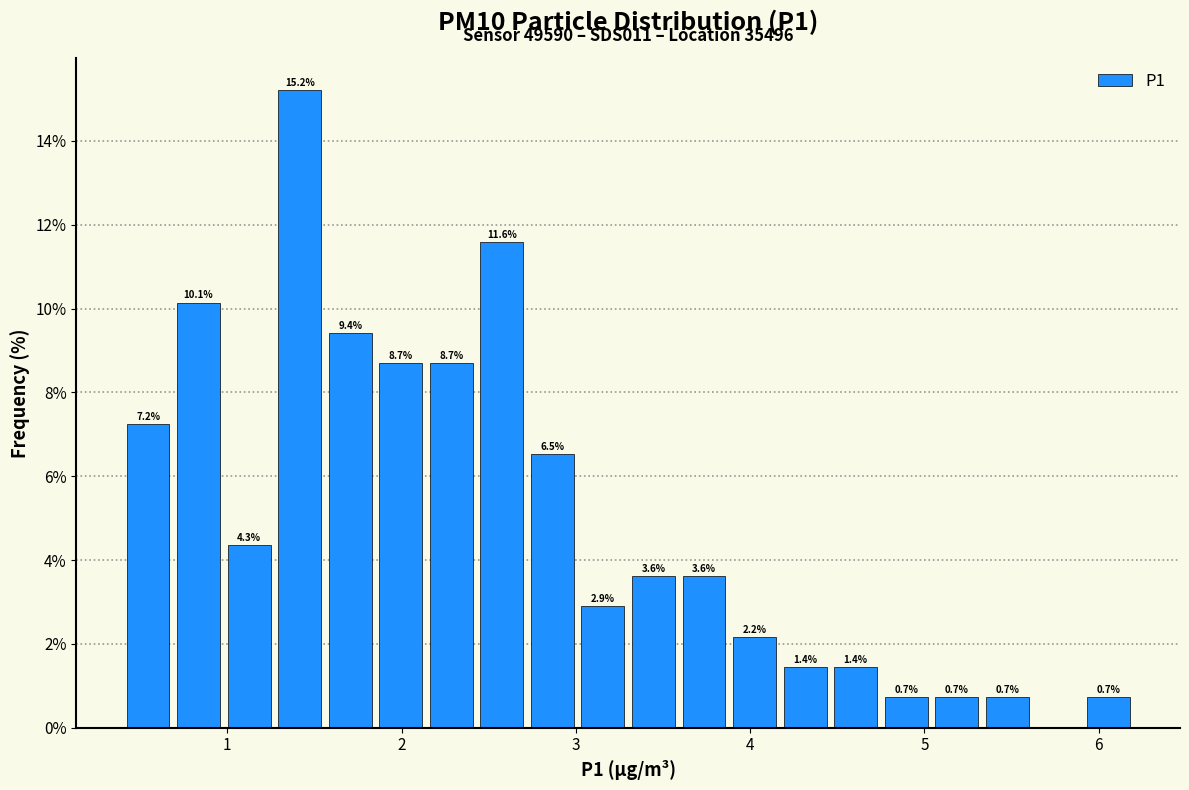

Read against the x-axis, roughly where is the centre of the tallest bar?

1.4